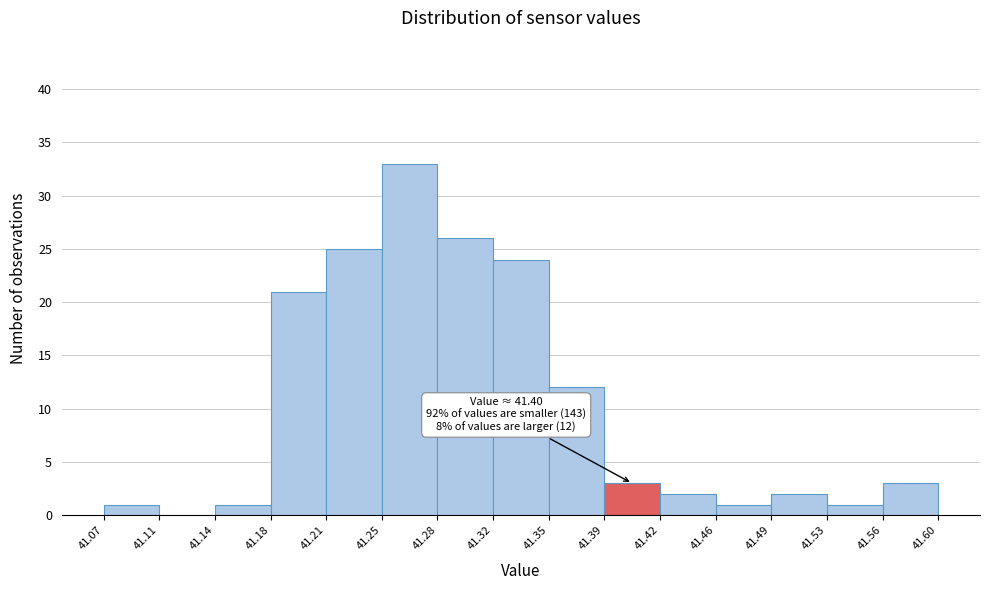

Which range on the x-axis has the tallest bar?

41.25 to 41.28